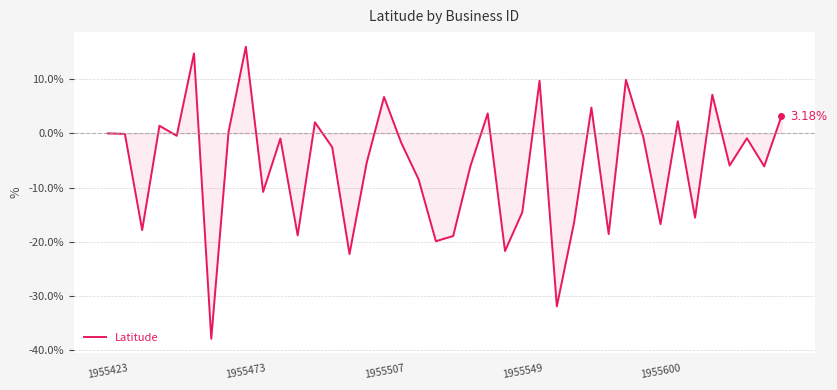

What is the difference between the maximum and minimum values?

54.0